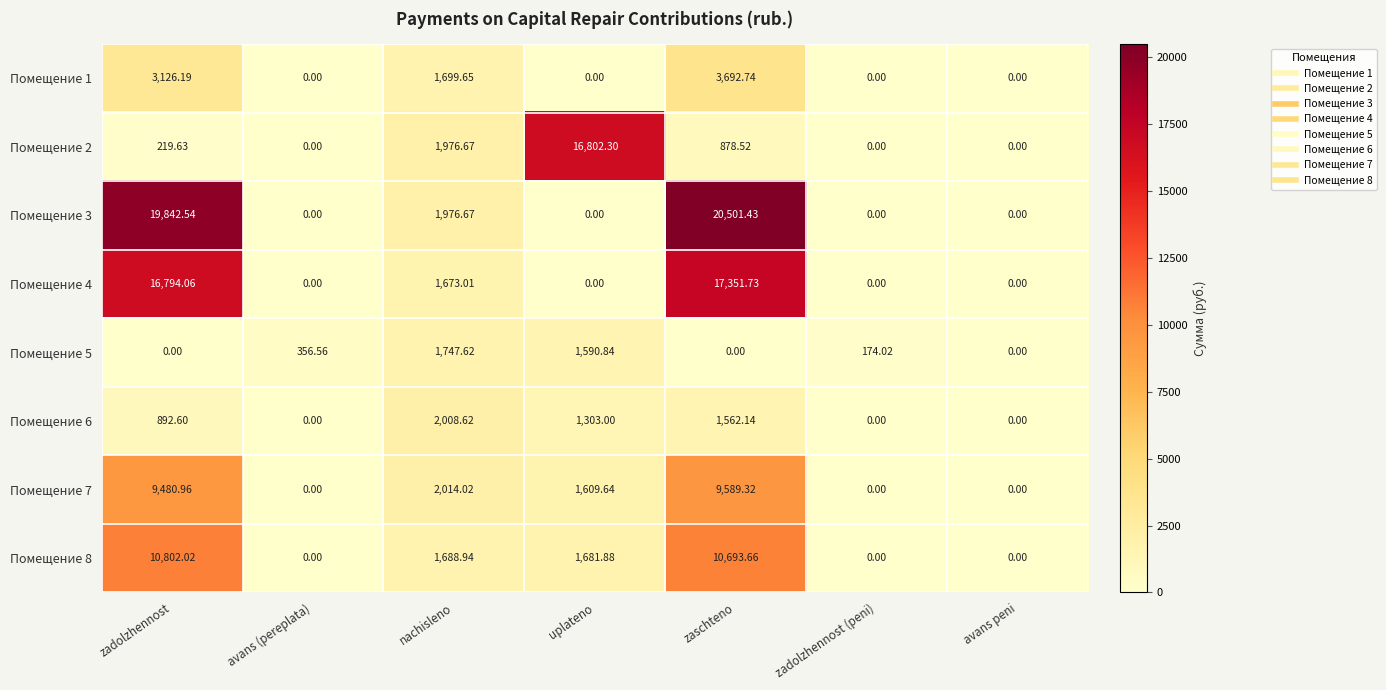

What is the difference between the highest and lowest values at uplateno?

16802.3